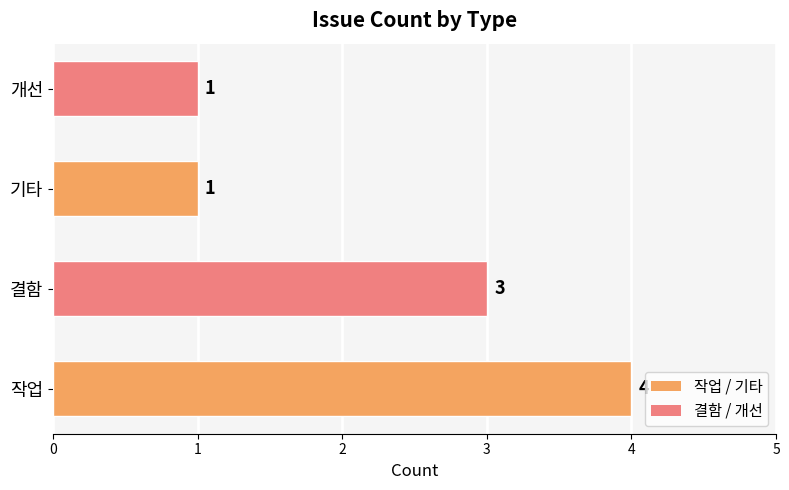

What is the sum of all values?

9